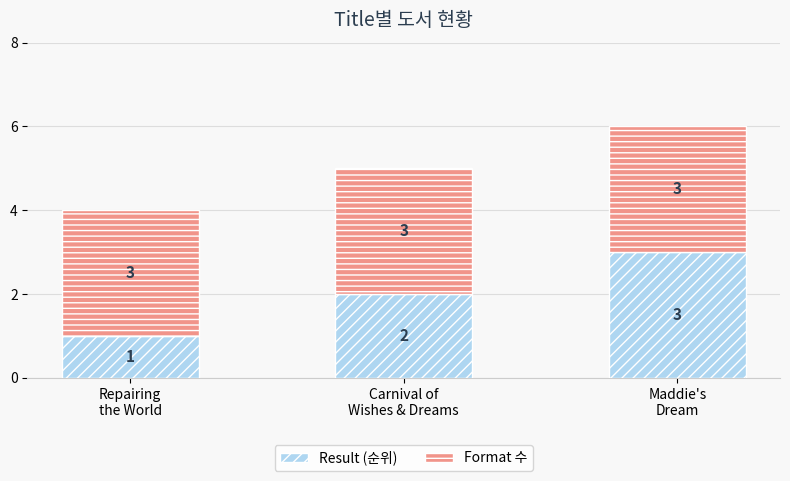

What is the sum of all Result (순위) values?

6